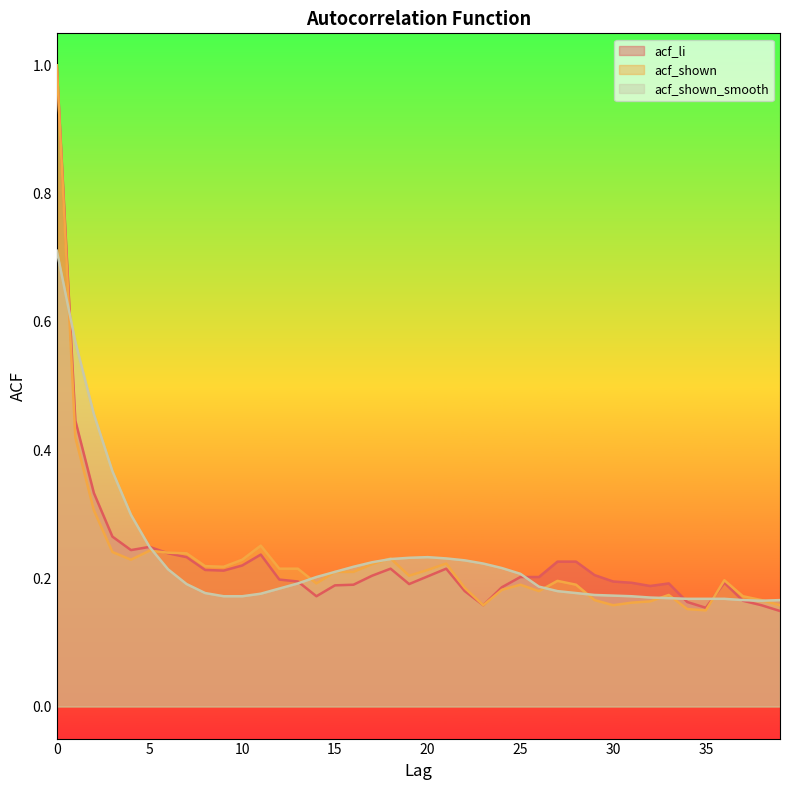

What is the average value of the acf_li series?

0.2